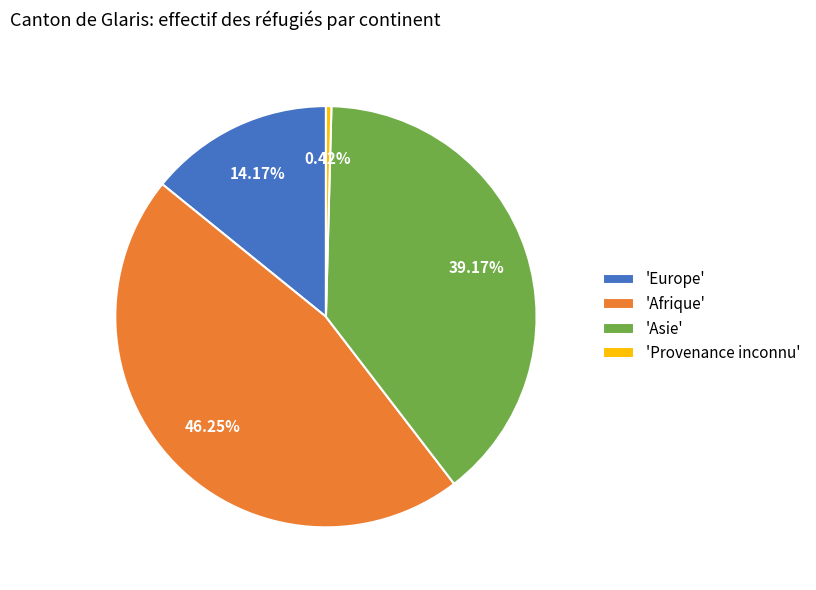

How many segments does this pie chart have?

4